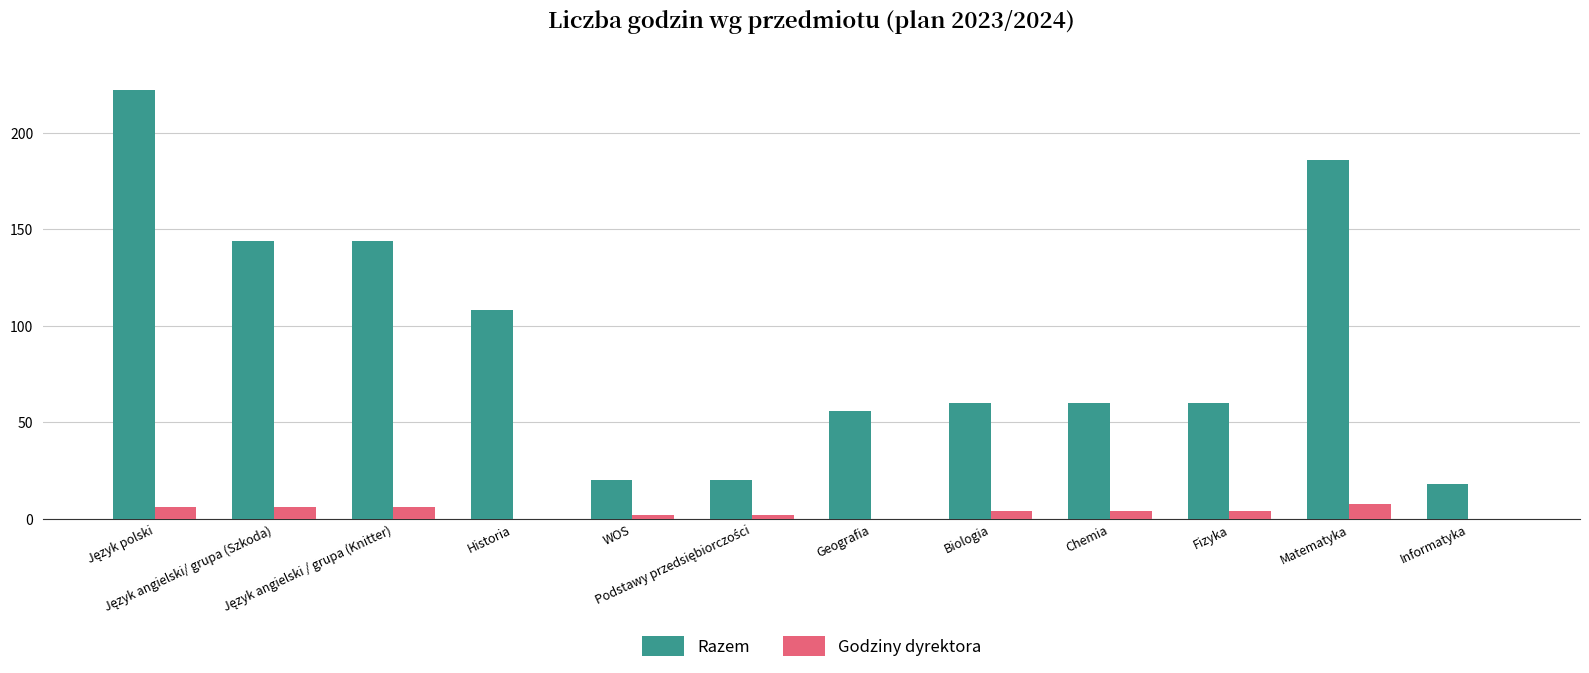

What is the maximum value shown in the chart?

222